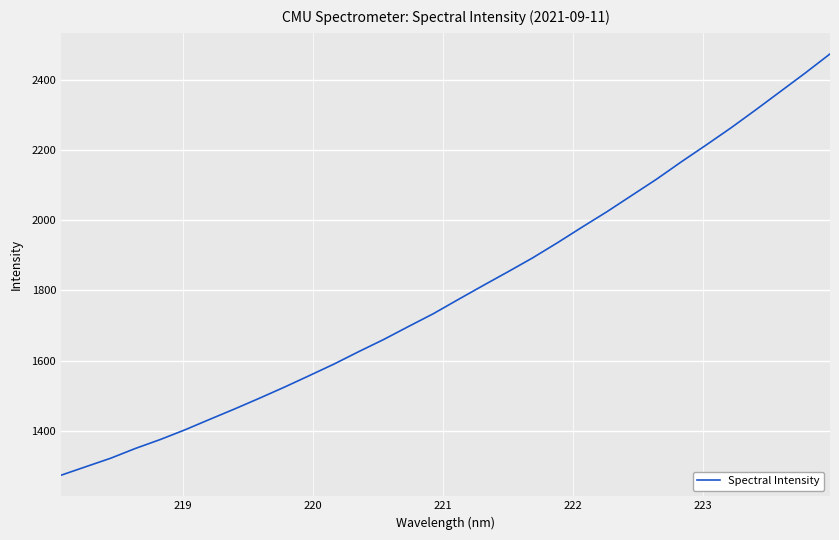

What is the greatest value displayed?

2474.0